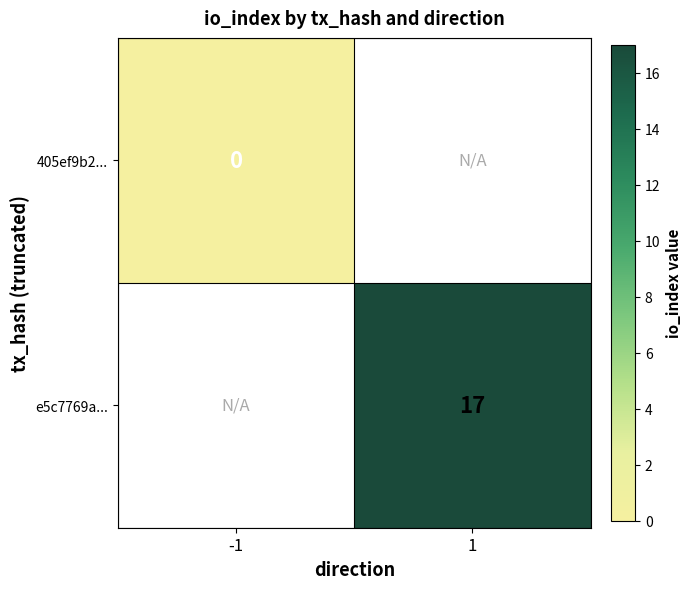

True or false: e5c7769a... has a value of 17 at 1.

True